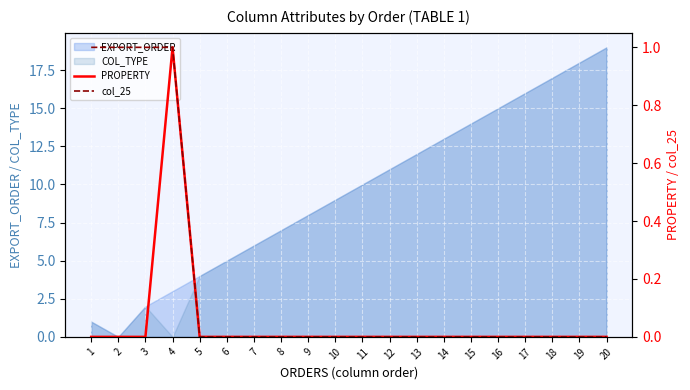

What is the highest value of the EXPORT_ORDER series?

19